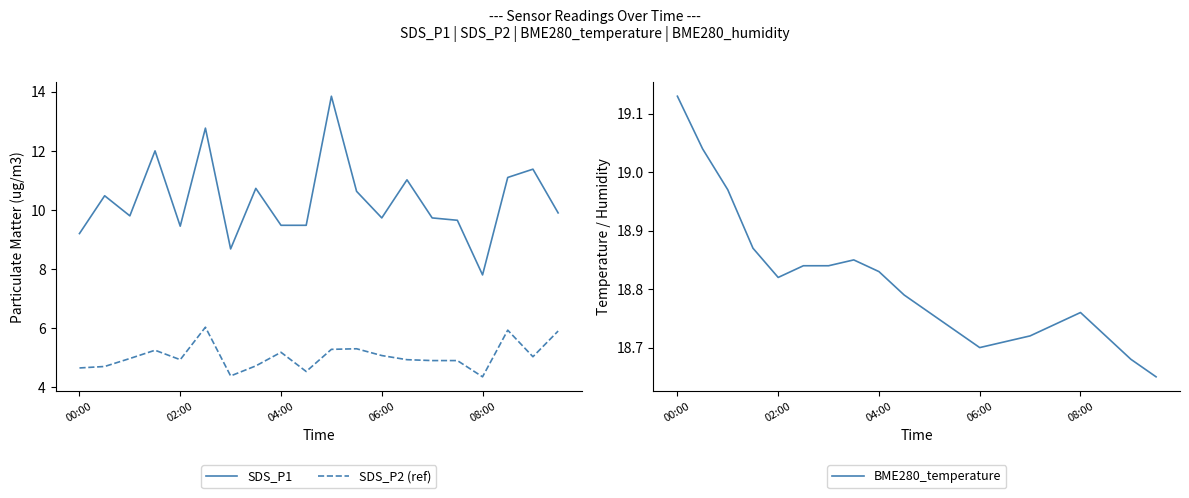

The SDS_P2 (ref) series shows 4.7 at 00:00. True or false?

True